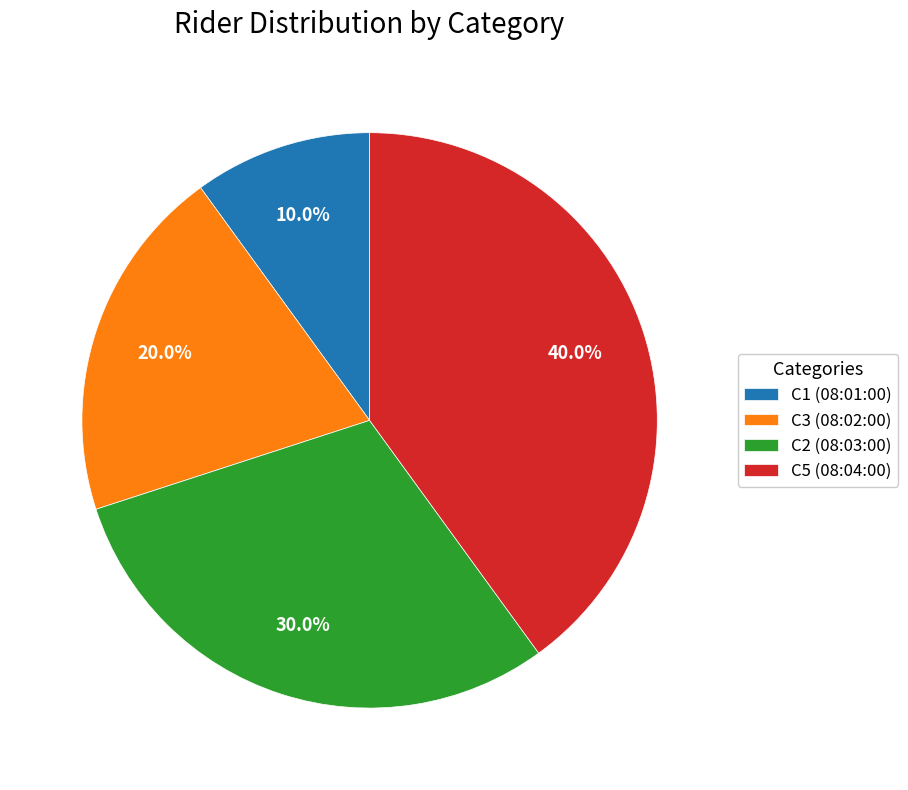

How many slices are in this pie chart?

4